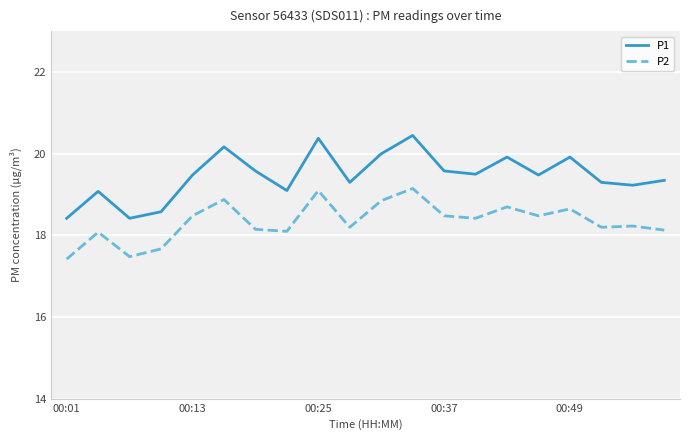

True or false: P1 and P2 cross at least once.

False